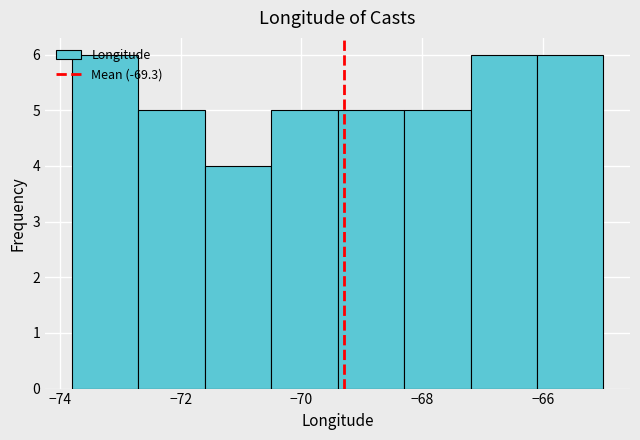

Reading left to right, transcribe this chart: for each bar, give the range it covers on the x-axis and its height. Neither the bar edges nor the heights are printed on the chart, so give them approximately, as read against the axes.

-73.8 to -72.8: 6
-72.8 to -71.6: 5
-71.6 to -70.6: 4
-70.6 to -69.4: 5
-69.4 to -68.4: 5
-68.4 to -67.2: 5
-67.2 to -66.2: 6
-66.2 to -65.0: 6